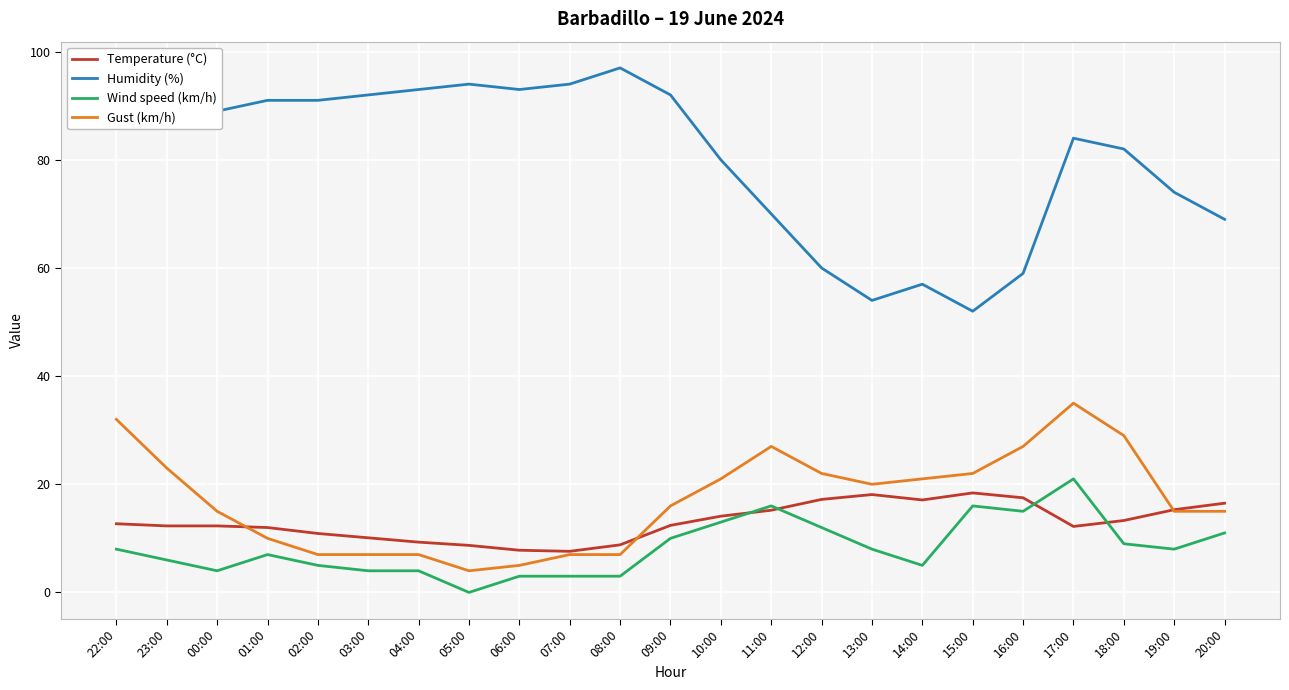

What are all the series names shown in the legend?

Temperature (°C), Humidity (%), Wind speed (km/h), Gust (km/h)